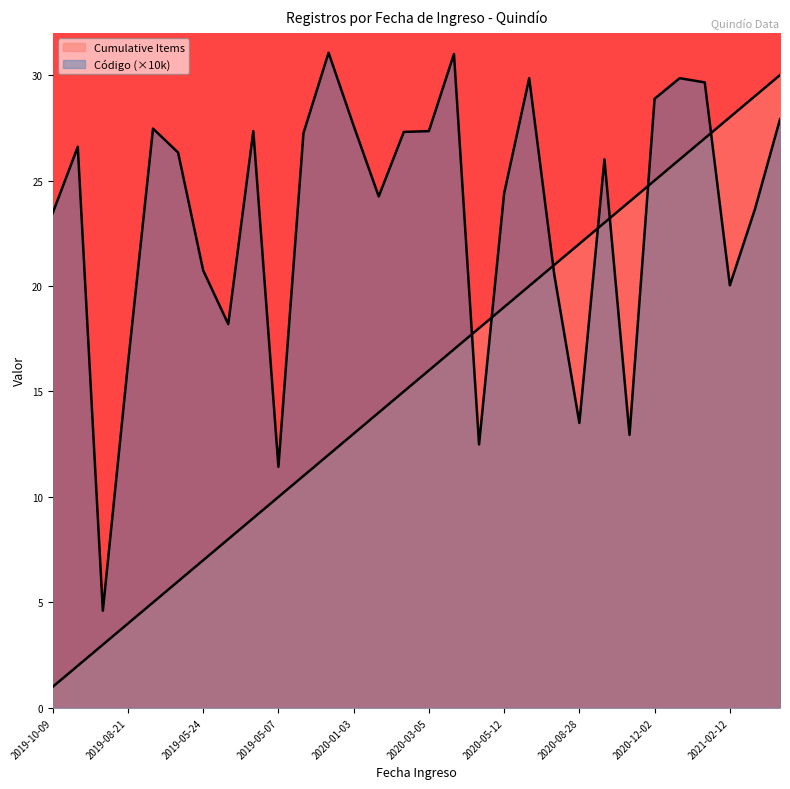

At which label is Cumulative Items closest to 15?

2020-02-13